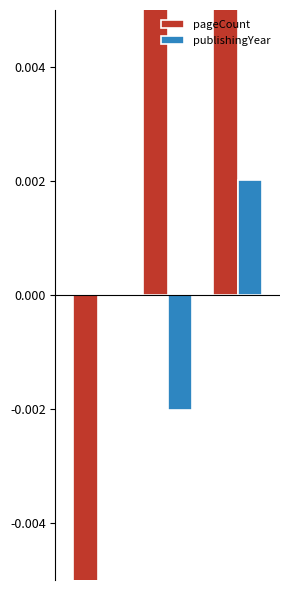

Reading right to left, transcribe all the data shown in this chart.

pageCount: 0.3	0.2	-0.5
publishingYear: 0.0	-0.0	0.0